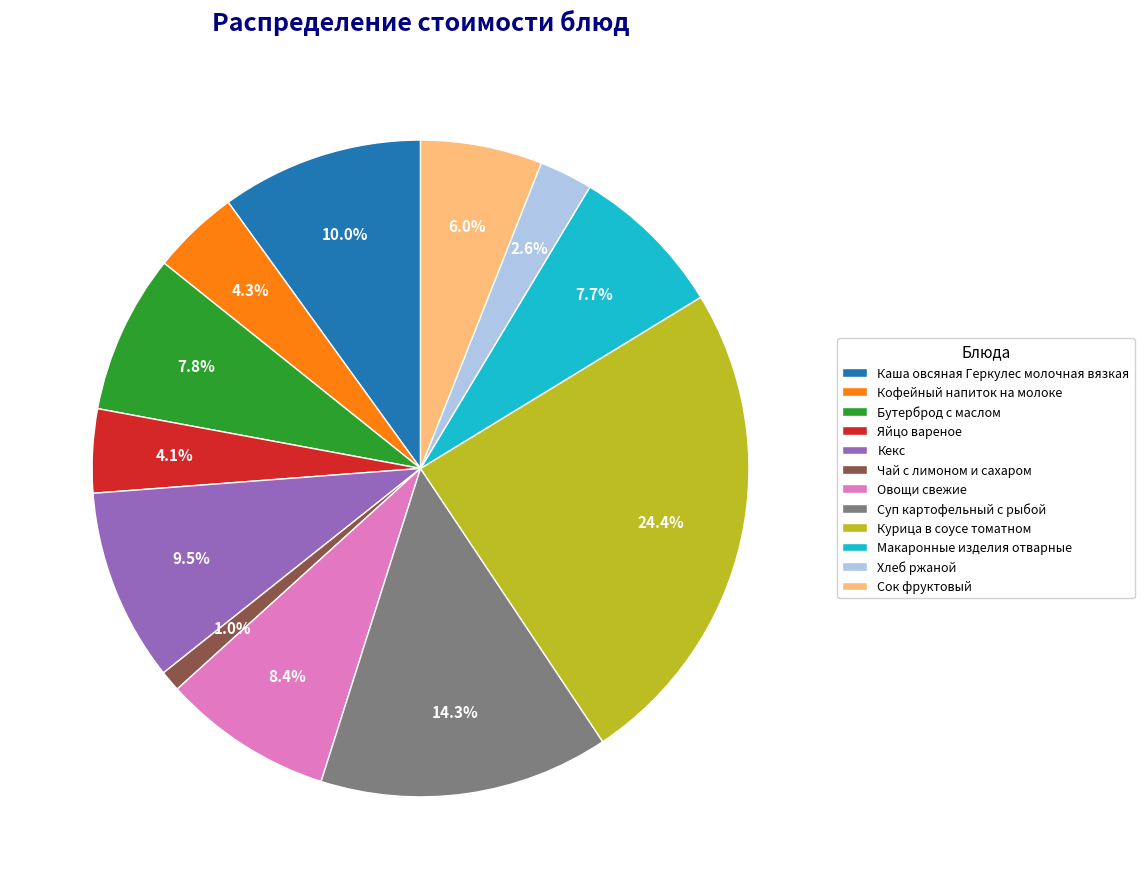

How many slices are in this pie chart?

12